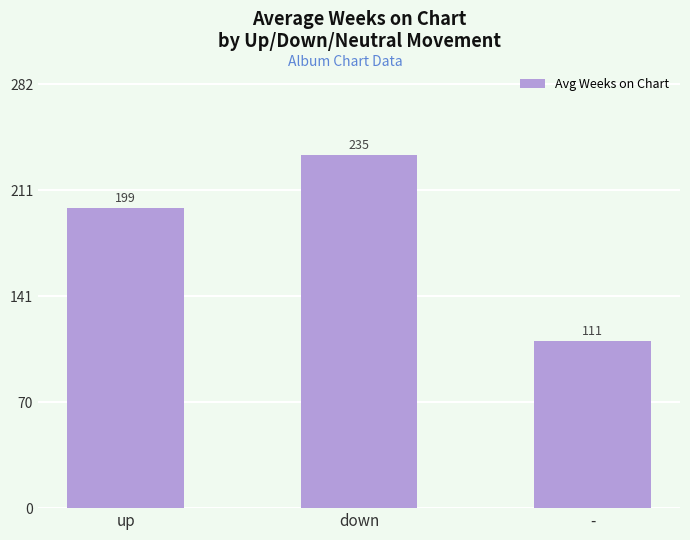

What is the difference between the values at up and -?

88.3